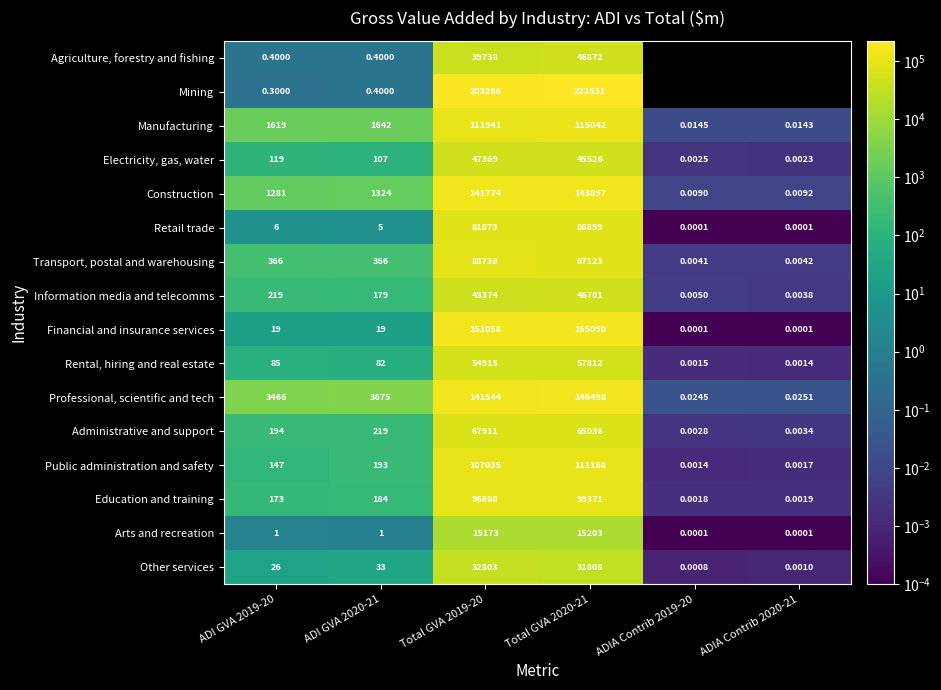

At Total GVA 2019-20, list the series in order from largest to smallest.

Mining, Financial and insurance services, Construction, Professional, scientific and tech, Manufacturing, Public administration and safety, Education and training, Transport, postal and warehousing, Retail trade, Administrative and support, Rental, hiring and real estate, Electricity, gas, water, Information media and telecomms, Agriculture, forestry and fishing, Other services, Arts and recreation